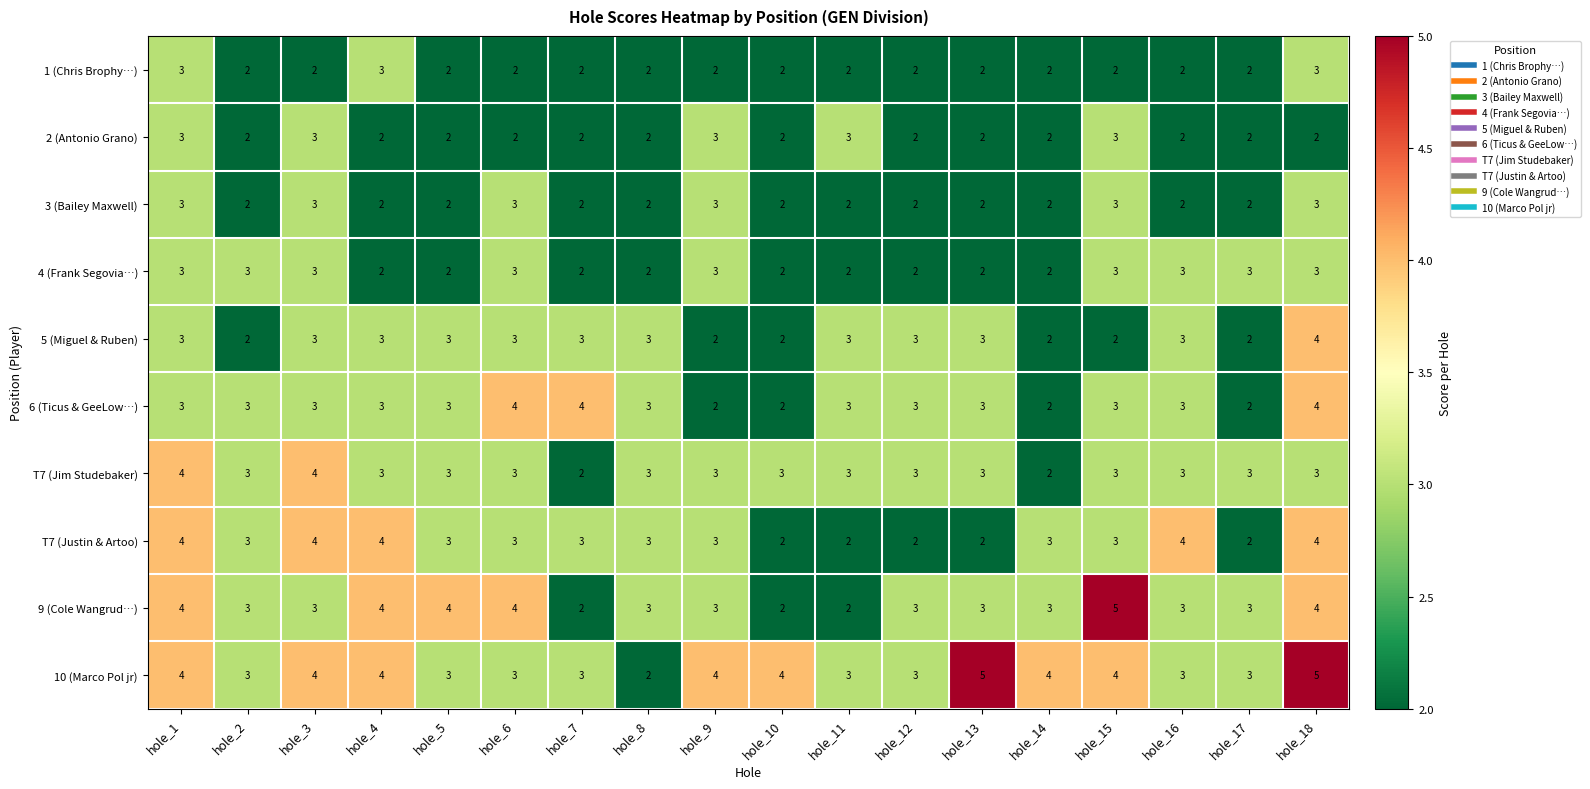

What is the maximum value shown in the chart?

5